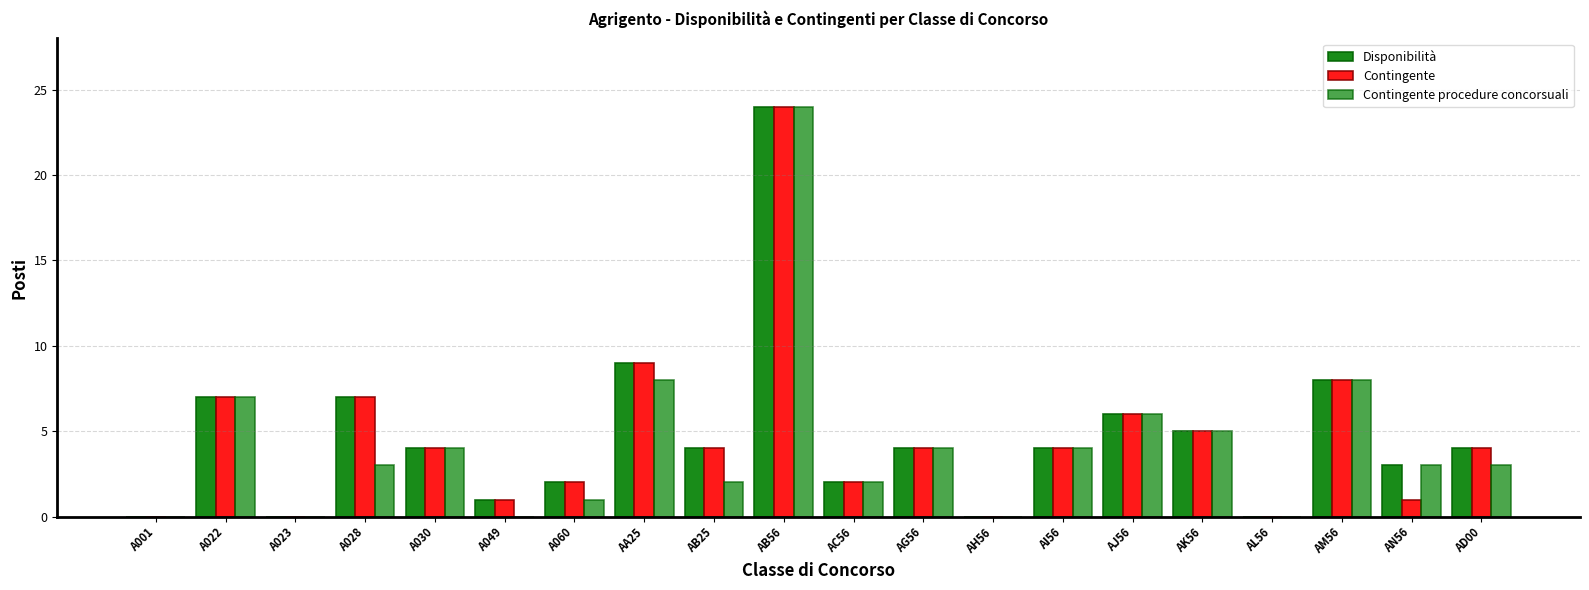

Rank the categories by Contingente value from highest to lowest.

AB56, AA25, AM56, A022, A028, AJ56, AK56, A030, AB25, AG56, AI56, AD00, A060, AC56, A049, AN56, A001, A023, AH56, AL56